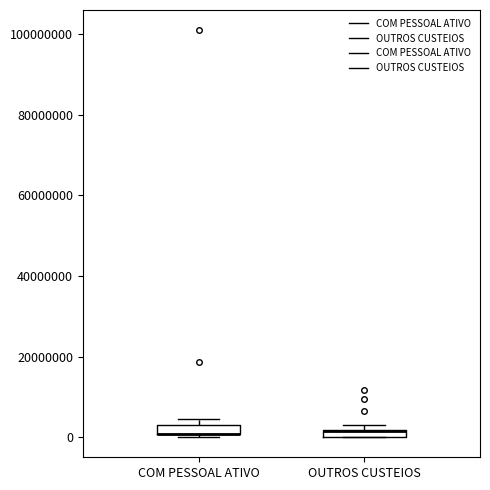

Where is the upper edge of the box for OUTROS CUSTEIOS on the y-axis? The values are not printed on the chart, so give them approximately, as read against the axis.

2000000